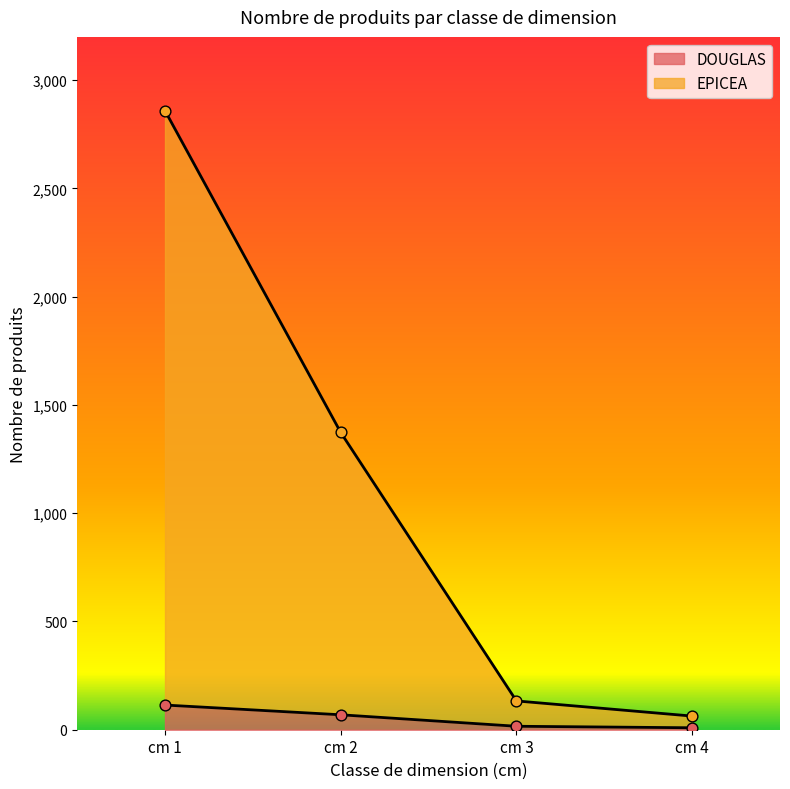

What is the total value across all series at cm 4?

72